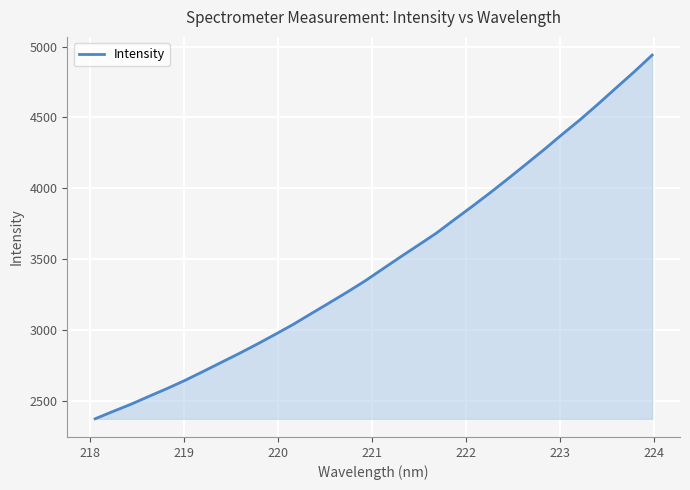

What is the smallest value displayed?

2373.3